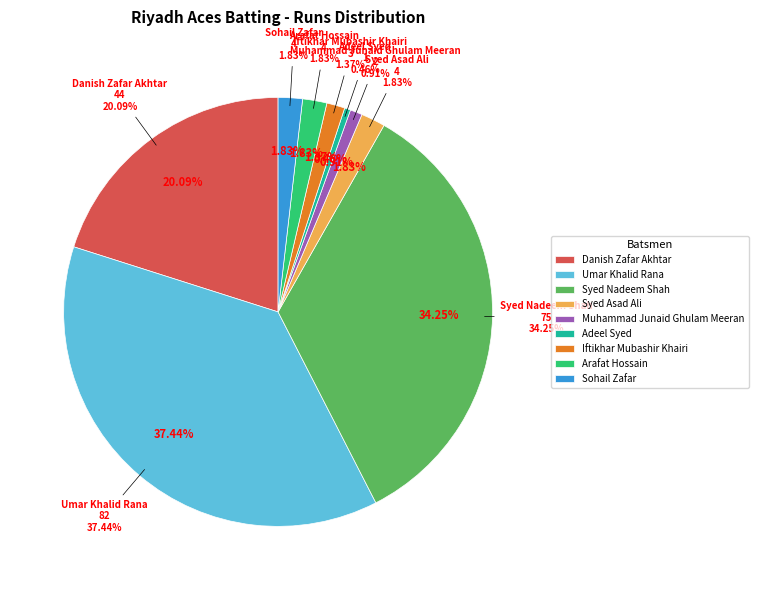

Which slice is the largest?

Umar Khalid Rana